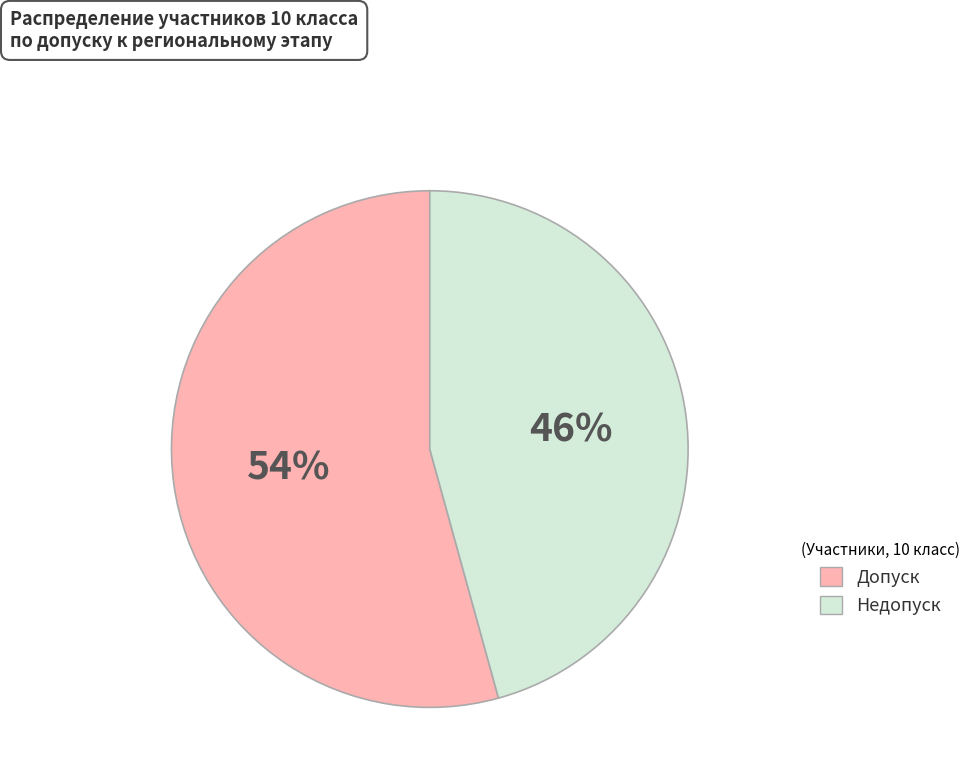

Rank the categories by value from highest to lowest.

Допуск, Недопуск